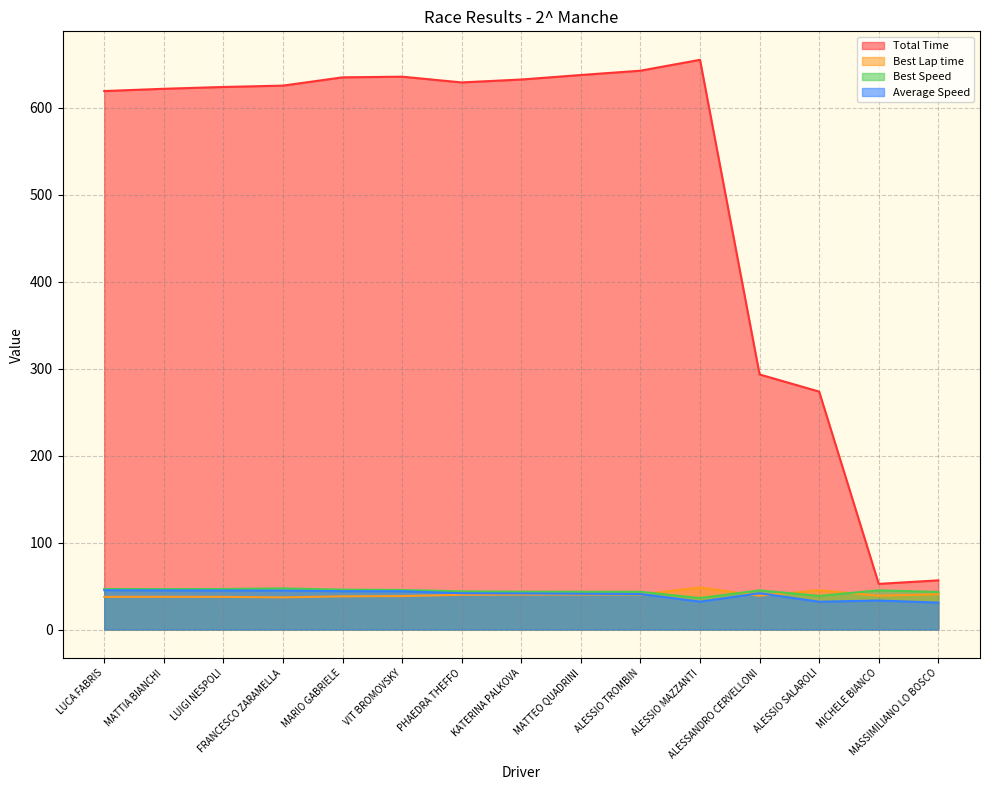

At which label does Average Speed first exceed 41?

LUCA FABRIS